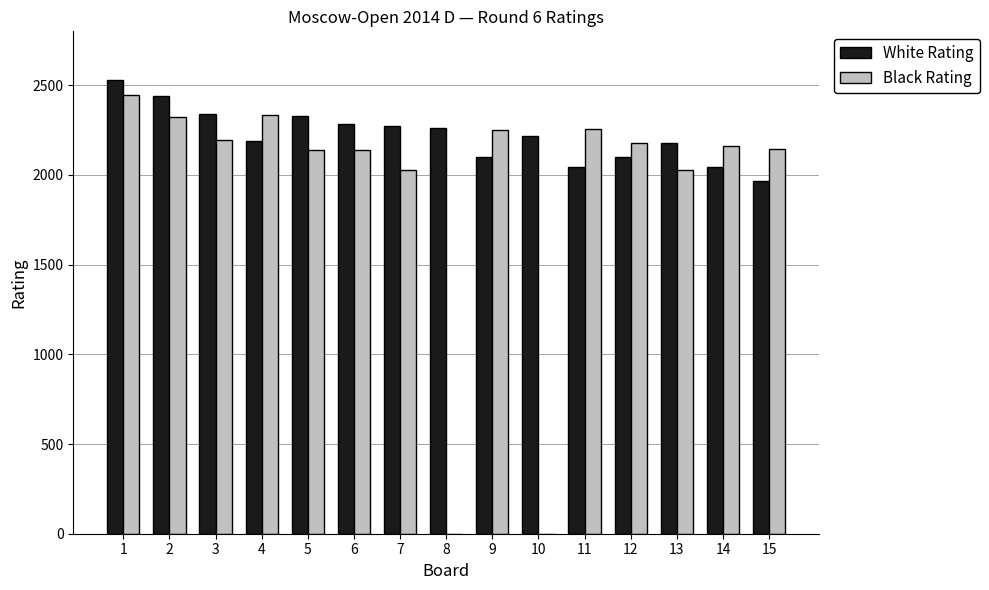

What is the greatest value displayed?

2528